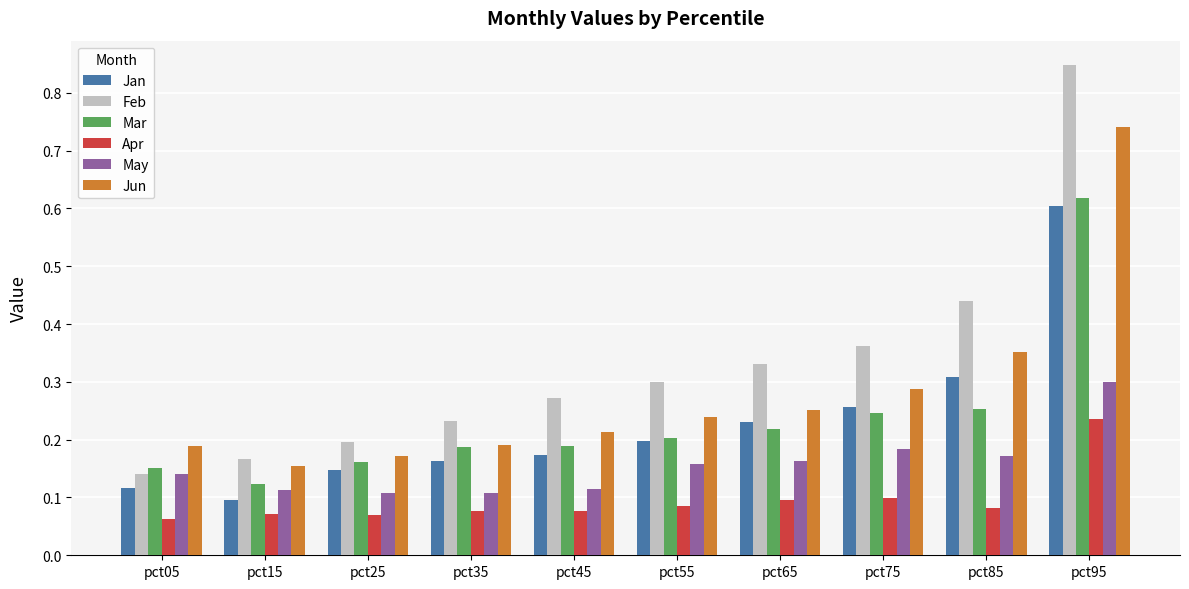

What are all the series names shown in the legend?

Jan, Feb, Mar, Apr, May, Jun